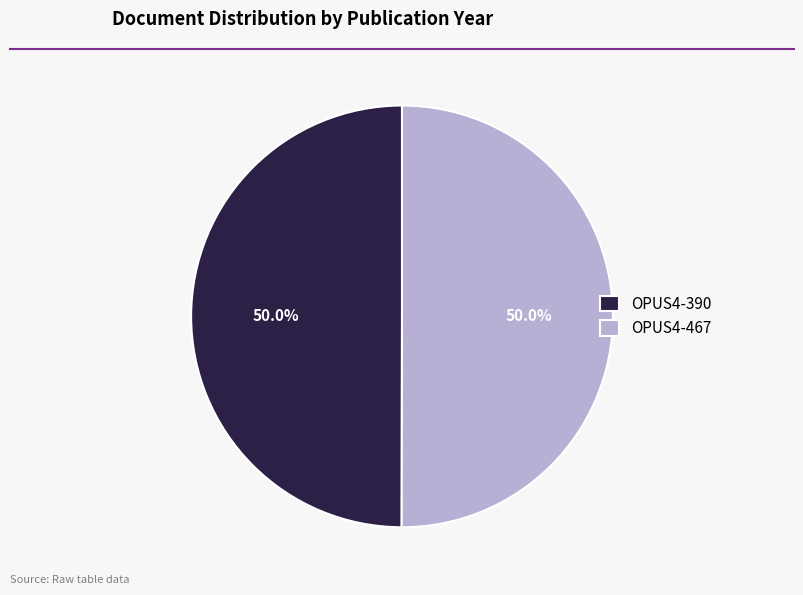

Is the sum of OPUS4-390 and OPUS4-467 greater than half?

Yes